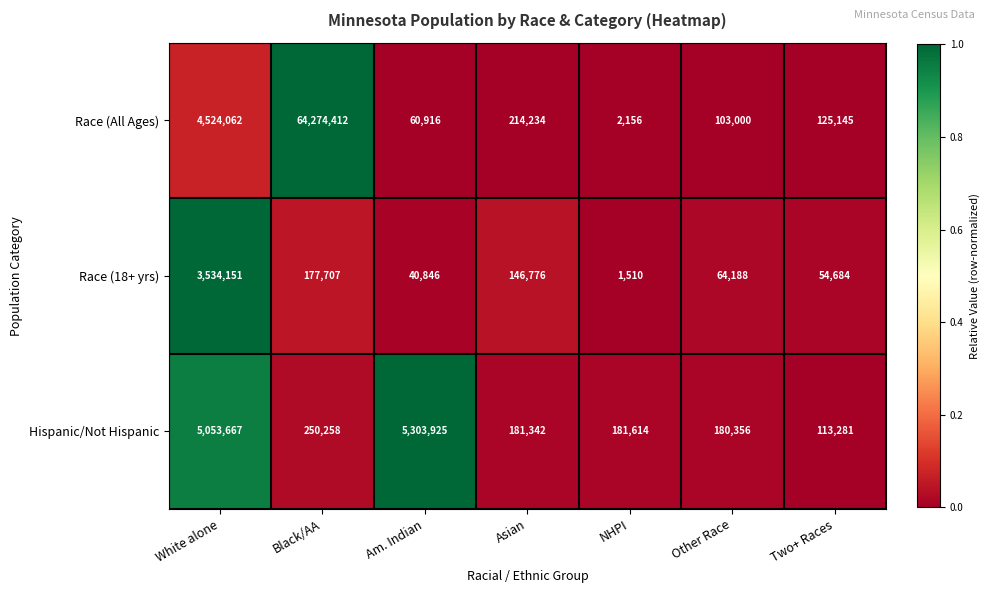

How many data points does each series have?

7